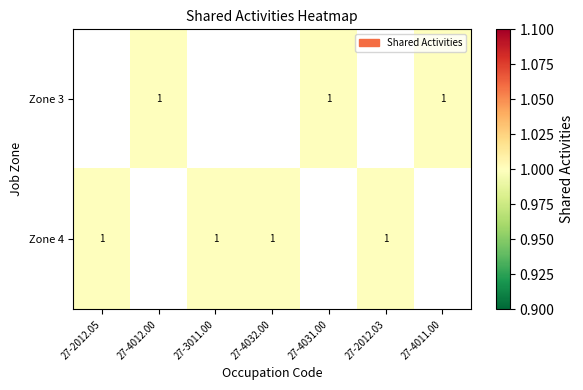

Rank the series at 27-4012.00 from lowest to highest value.

Zone 3, Zone 4